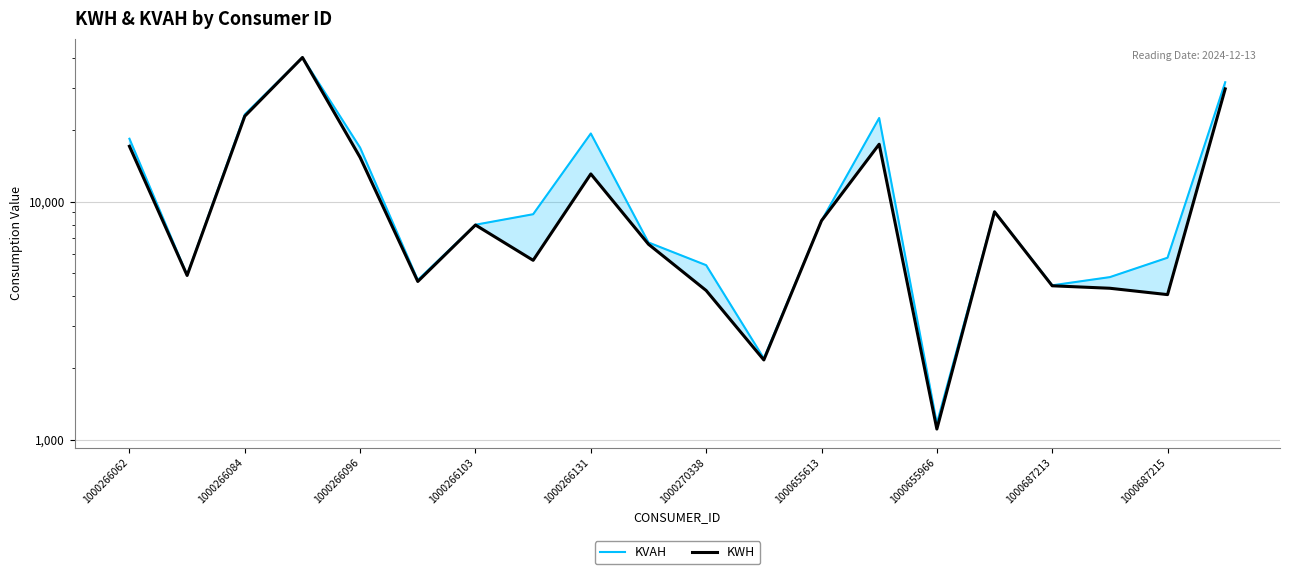

At which category does the chart reach its minimum across all series?

1000655966